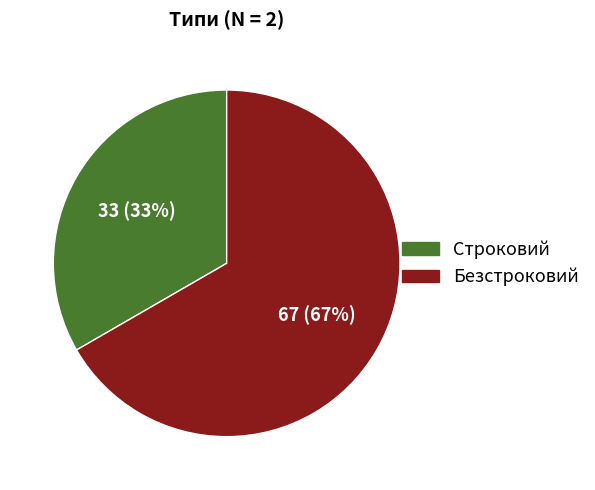

True or false: Безстроковий accounts for 67% of the total.

True